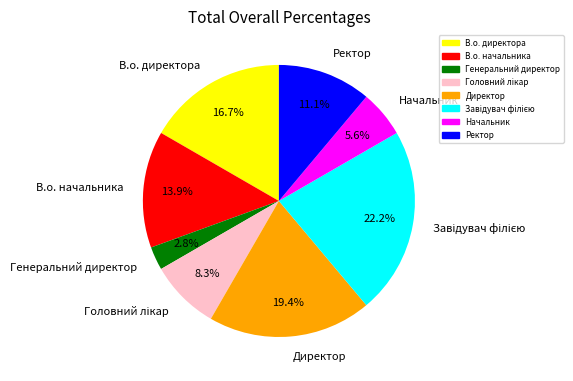

Approximately how many times larger is the value at В.о. начальника compared to Директор?

0.7